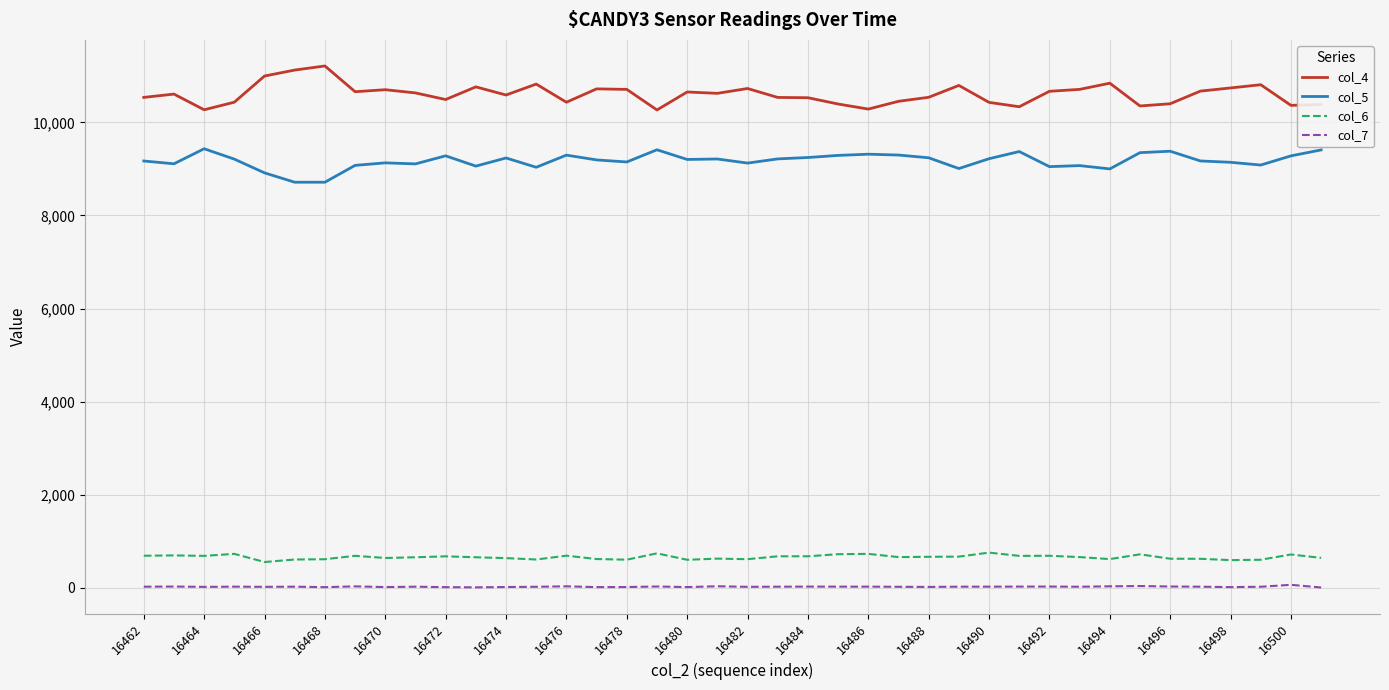

Which series has the largest total across all categories?

col_4